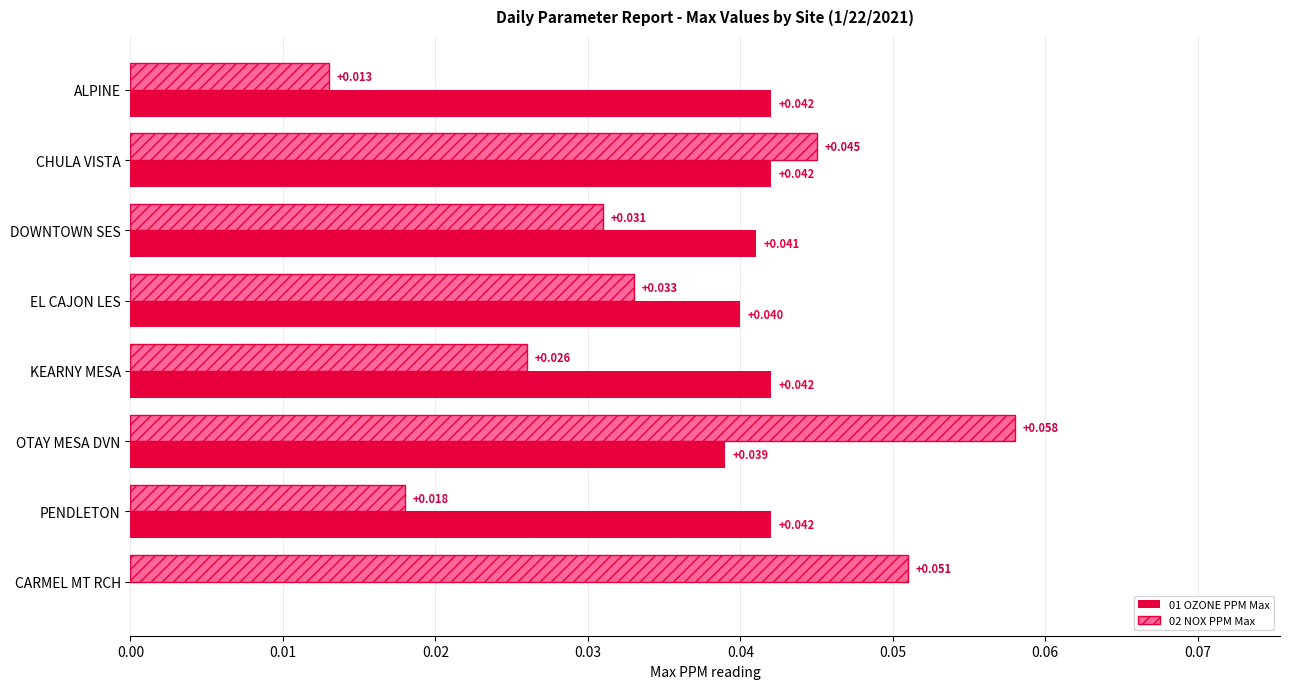

Is the value of 02 NOX PPM Max at CHULA VISTA greater than the value of 01 OZONE PPM Max at EL CAJON LES?

Yes